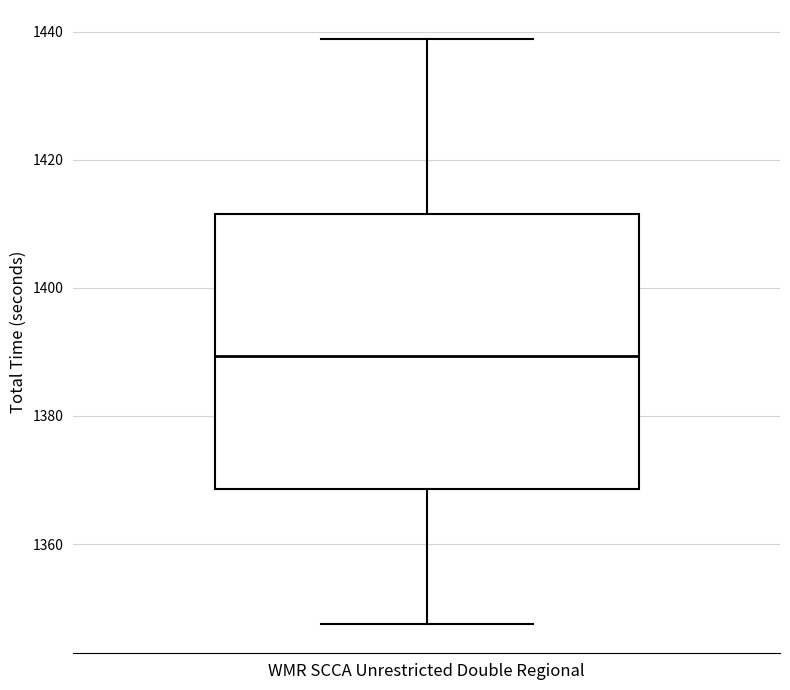

Transcribe this box plot: give where the median line is, the range the box spans, and where the two whiskers end, as read against the y-axis. The values are not printed on the chart, so give them approximately, as read against the axis.

median 1390, box 1368 to 1412, whiskers 1348 to 1438